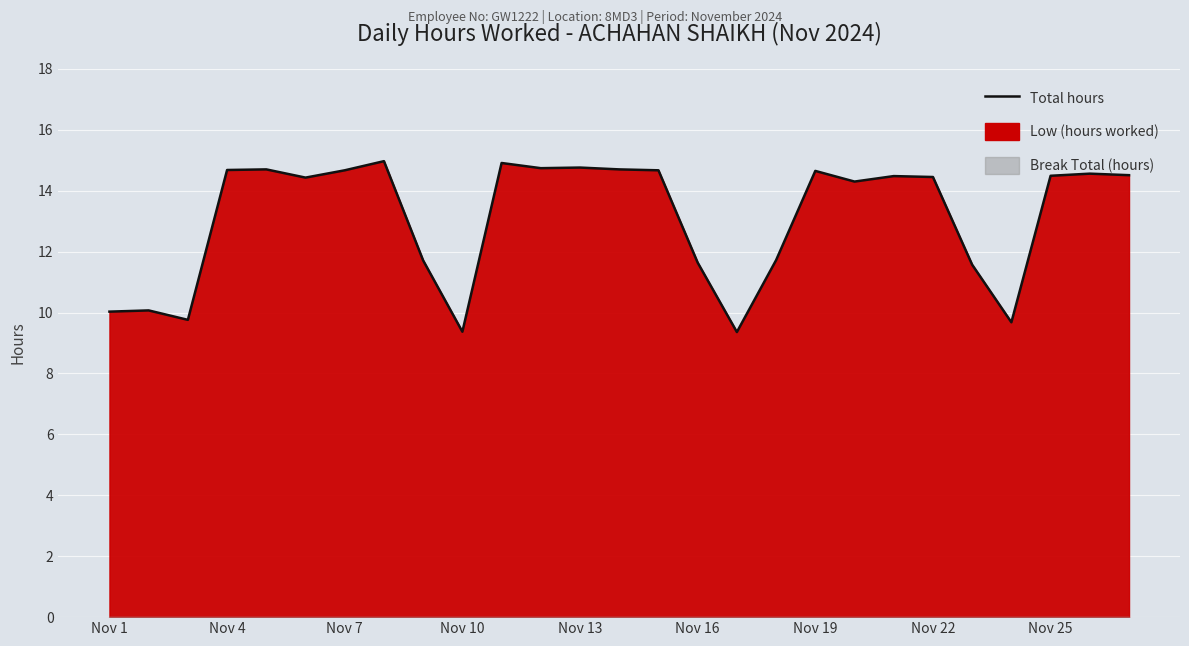

How many interior local peaks (higher than both neighbors) does the data have?

8